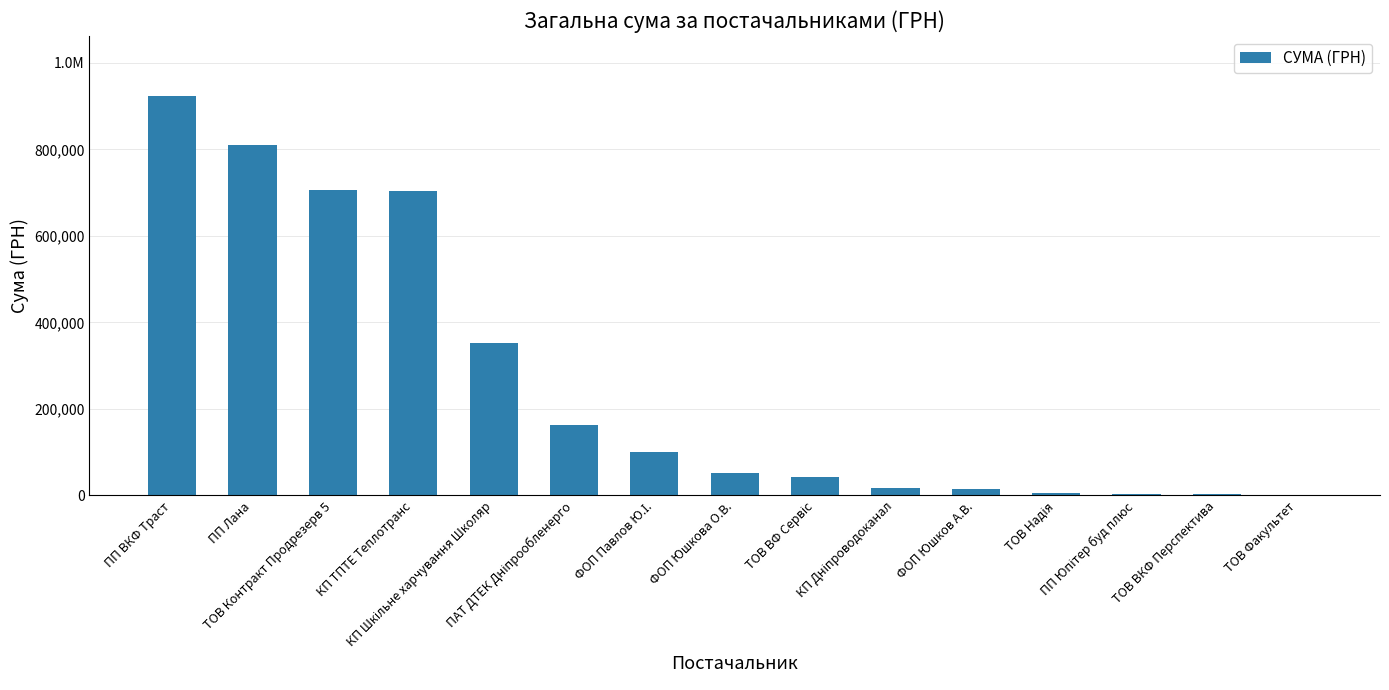

What is the greatest value displayed?

923906.4